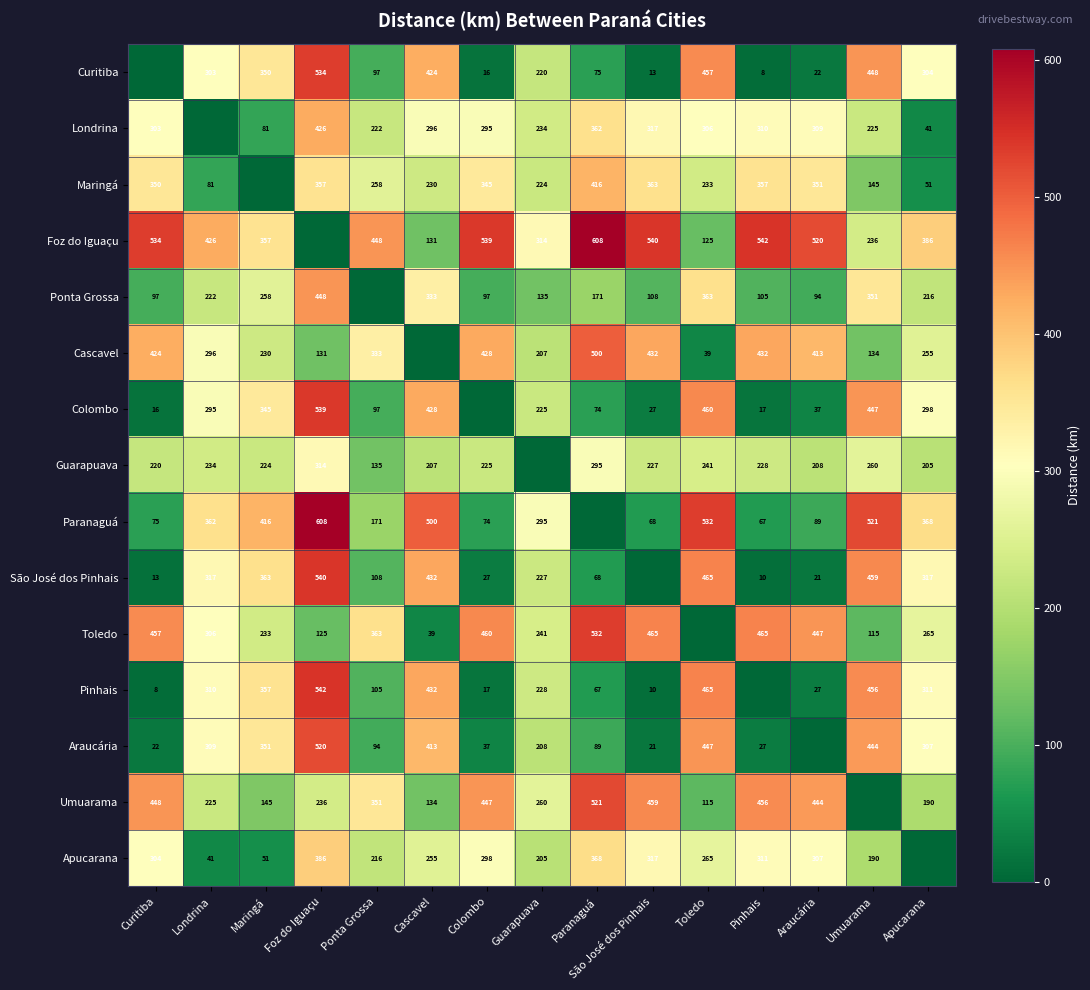

The Guarapuava series shows 377 at Maringá. True or false?

False